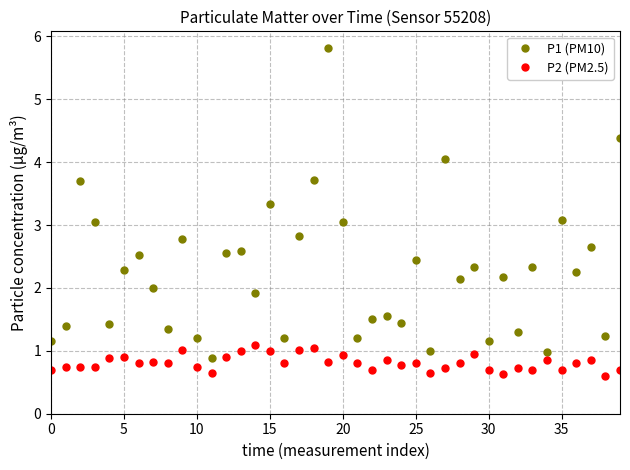

True or false: P2 (PM2.5) and P1 (PM10) cross at least once.

False